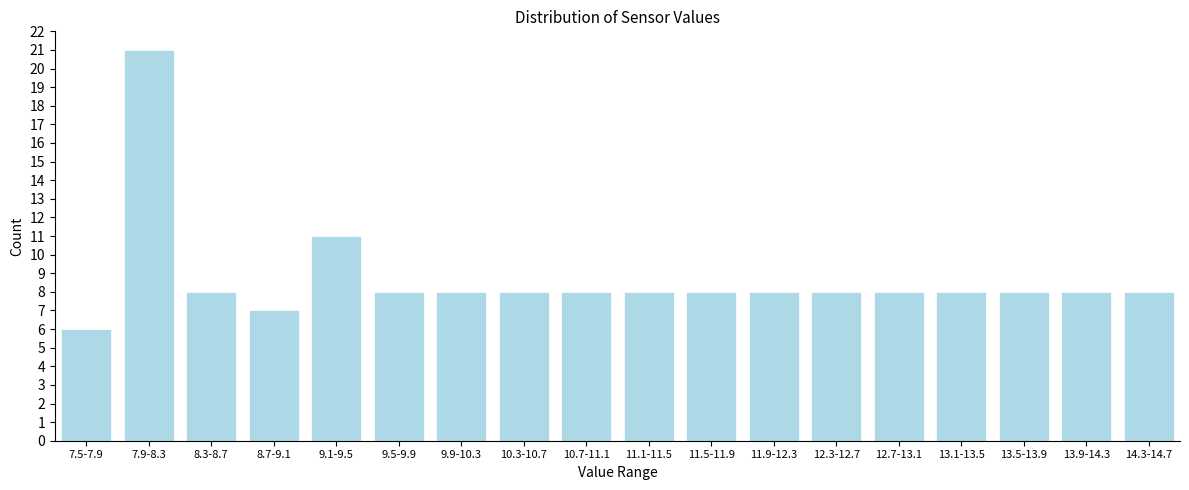

Reading left to right, transcribe all the data shown in this chart.

6	21	8	7	11	8	8	8	8	8	8	8	8	8	8	8	8	8